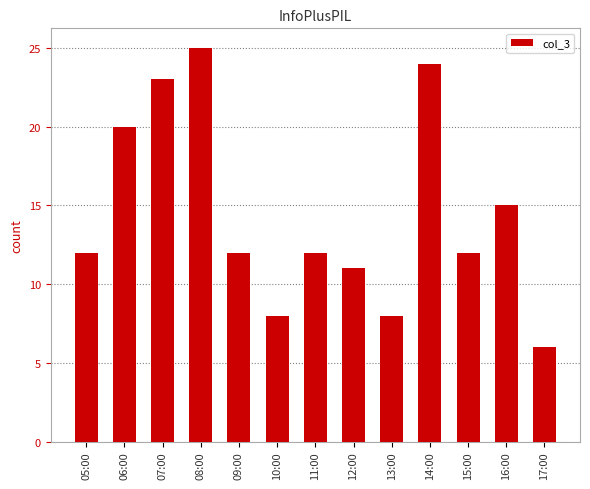

Where is the data nearest to the value 15?

16:00